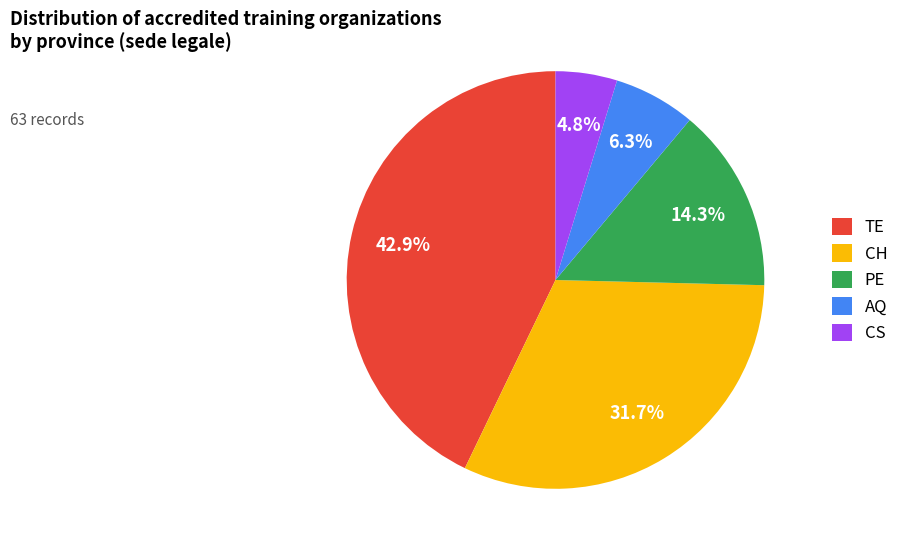

To the nearest percent, what is the difference between the largest and smallest slice percentages?

38%